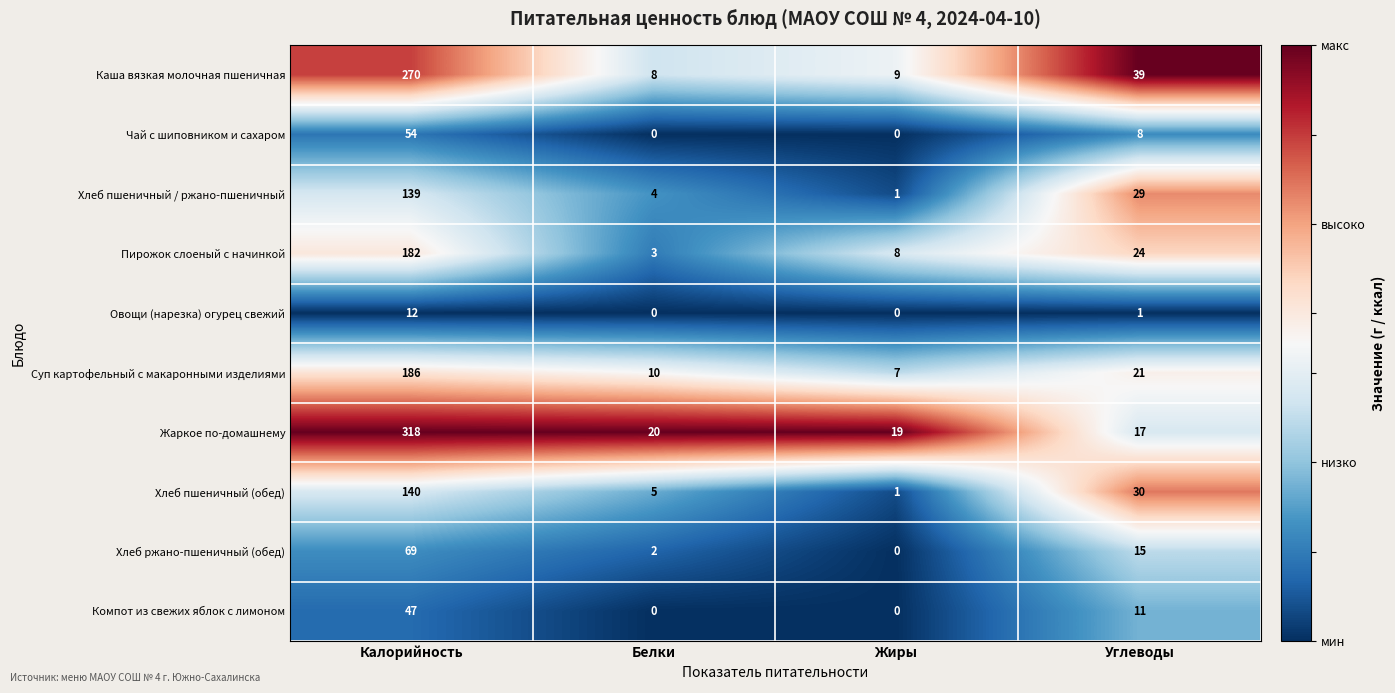

Read the Каша вязкая молочная пшеничная value at Белки, to the nearest 10.

10